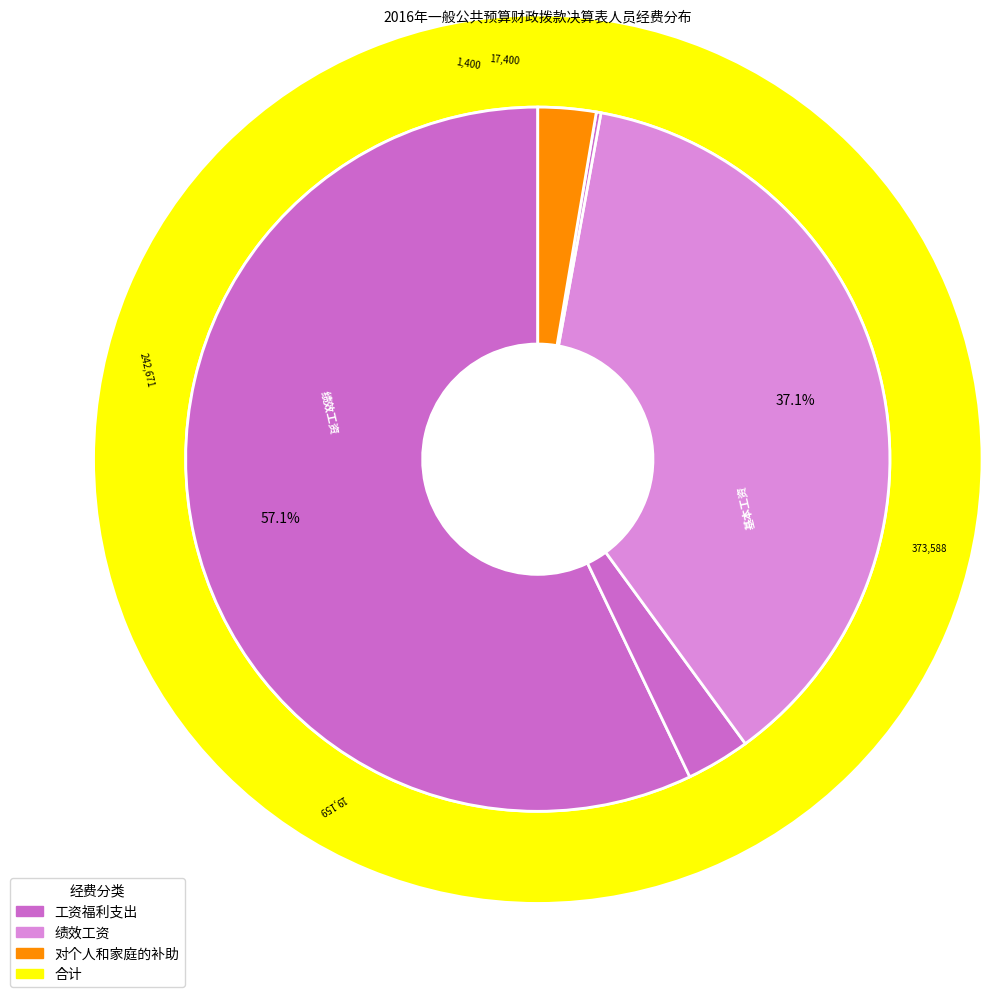

Count the number of slices in the pie.

5